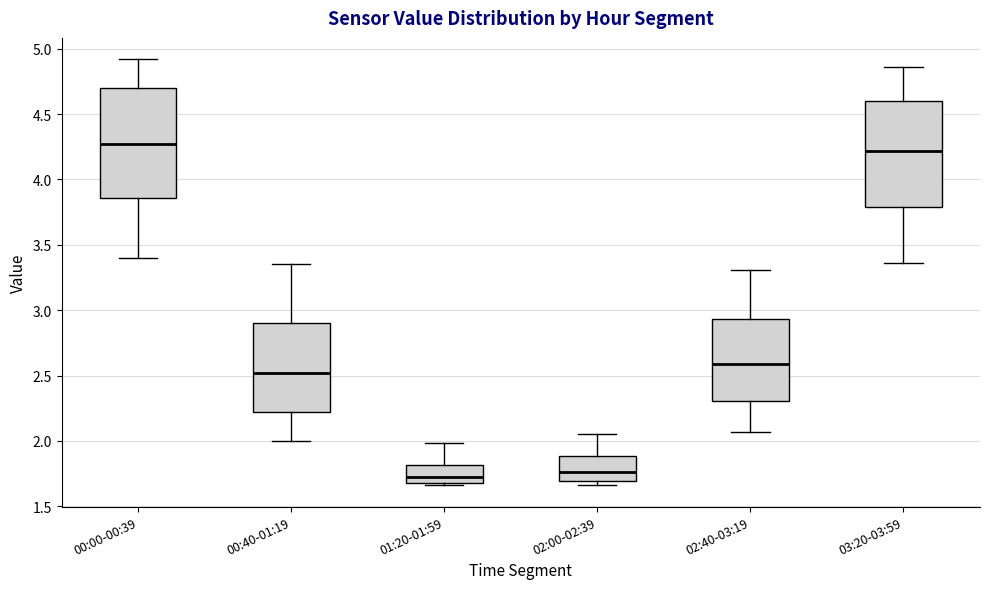

Reading left to right, read every box against the y-axis: the position of its median line, the range the box covers, and the ends of its whiskers. The values are not printed on the chart, so give them approximately, as read against the axis.

00:00-00:39: median 4.30, box 3.85 to 4.70, whiskers 3.40 to 4.90
00:40-01:19: median 2.50, box 2.20 to 2.90, whiskers 2.00 to 3.35
01:20-01:59: median 1.75, box 1.70 to 1.80, whiskers 1.65 to 2.00
02:00-02:39: median 1.75, box 1.70 to 1.90, whiskers 1.65 to 2.05
02:40-03:19: median 2.60, box 2.30 to 2.95, whiskers 2.05 to 3.30
03:20-03:59: median 4.20, box 3.80 to 4.60, whiskers 3.35 to 4.85